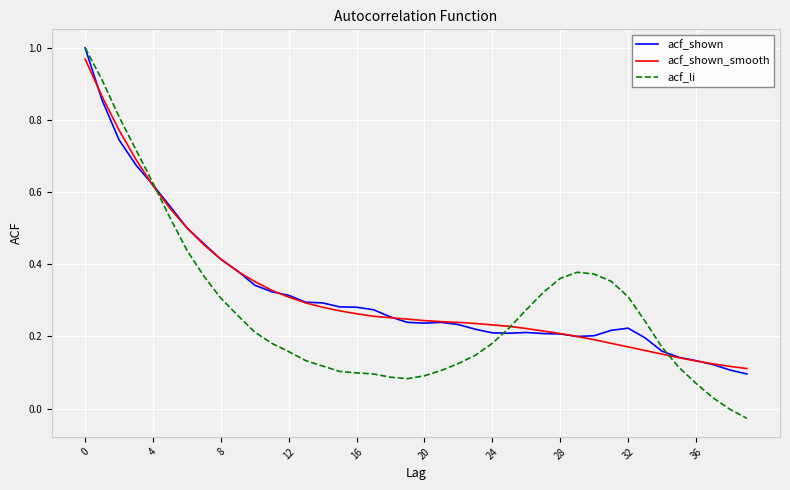

Rank the series by their maximum value, from lowest to highest.

acf_shown_smooth, acf_shown, acf_li